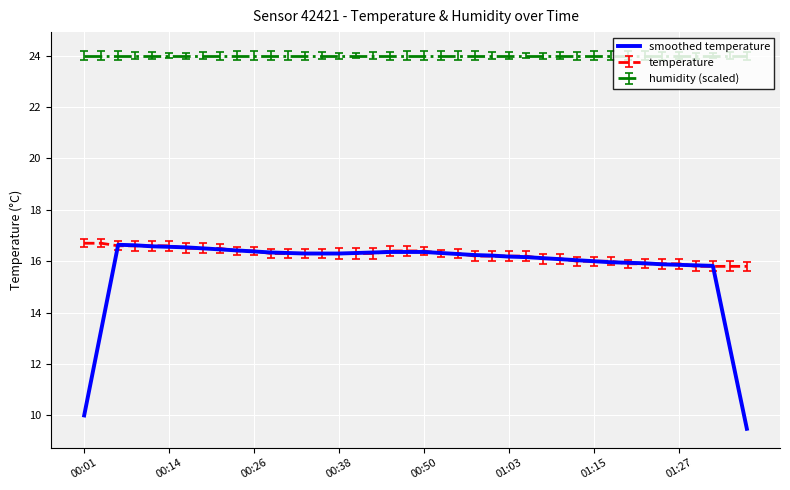

What is the highest value of the temperature series?

16.7